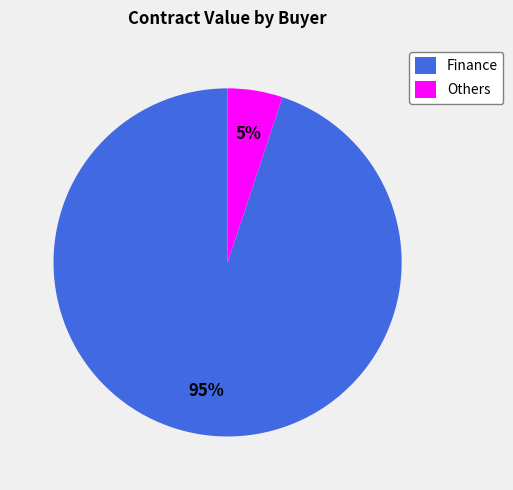

To the nearest percent, what is the average slice percentage?

50%